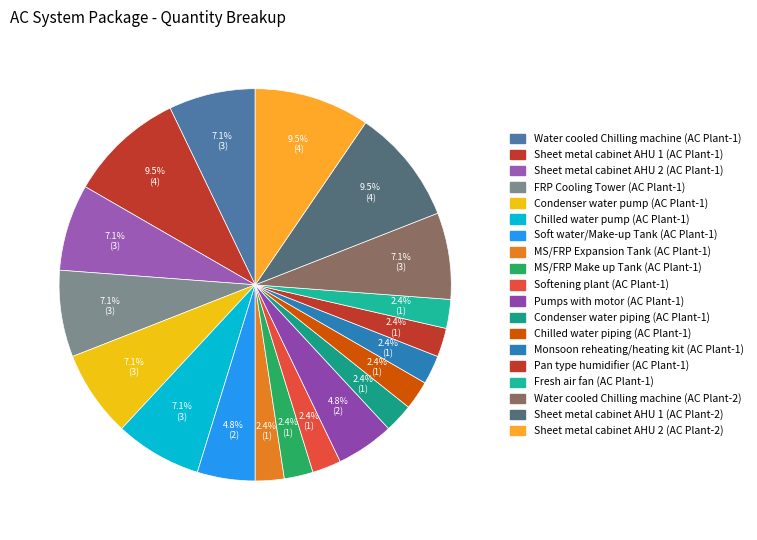

What percentage is the Condenser water pump (AC Plant-1) slice, to the nearest percent?

7%